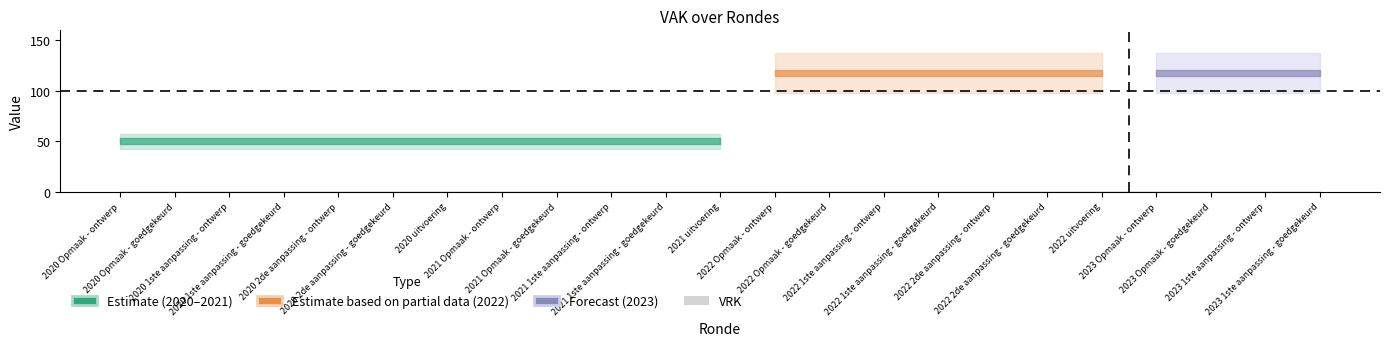

Is the value of VEK at 2020 1ste aanpassing - ontwerp greater than the value of VRK at 2021 uitvoering?

Yes